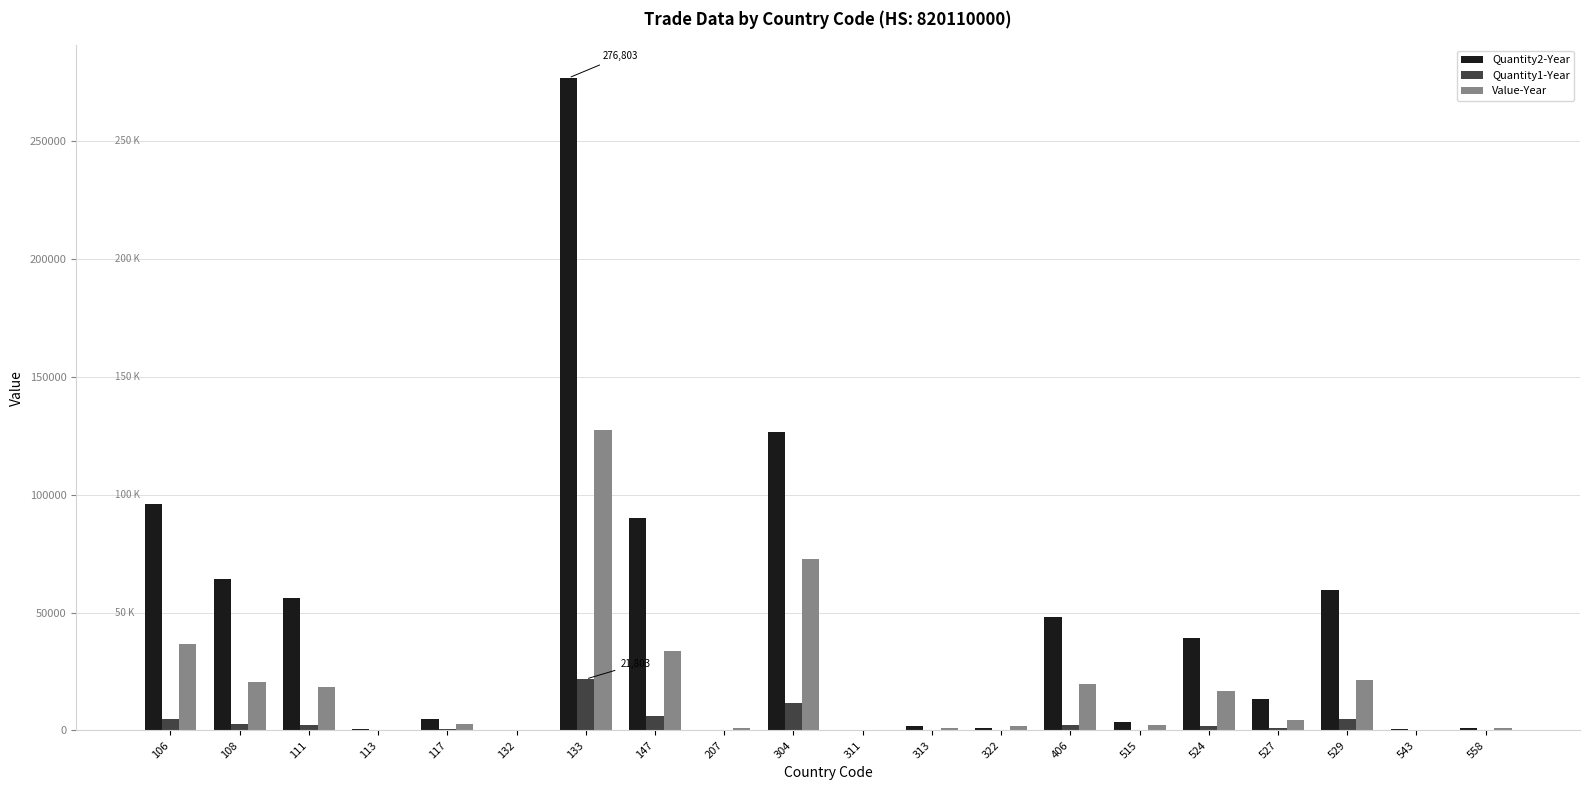

Is the value of Value-Year at 108 greater than the value of Quantity1-Year at 108?

Yes